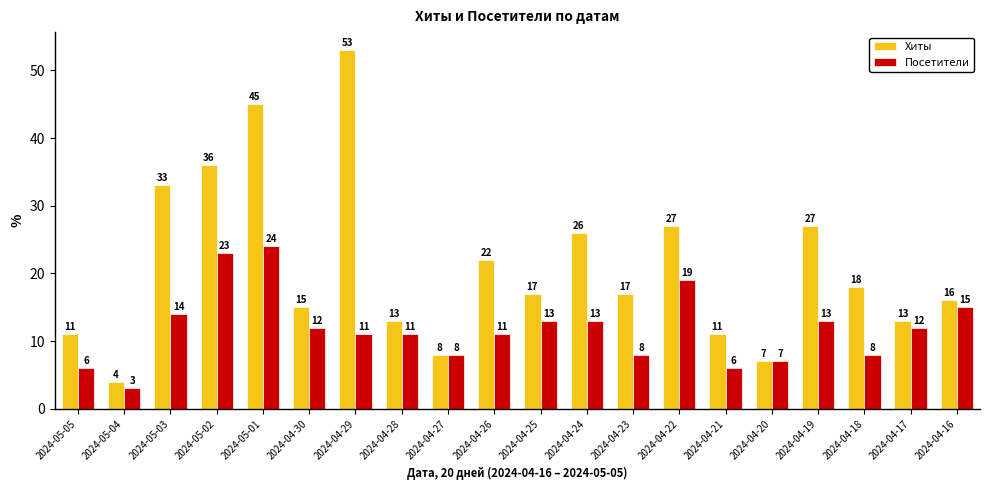

At how many categories does at least one series exceed 43?

2